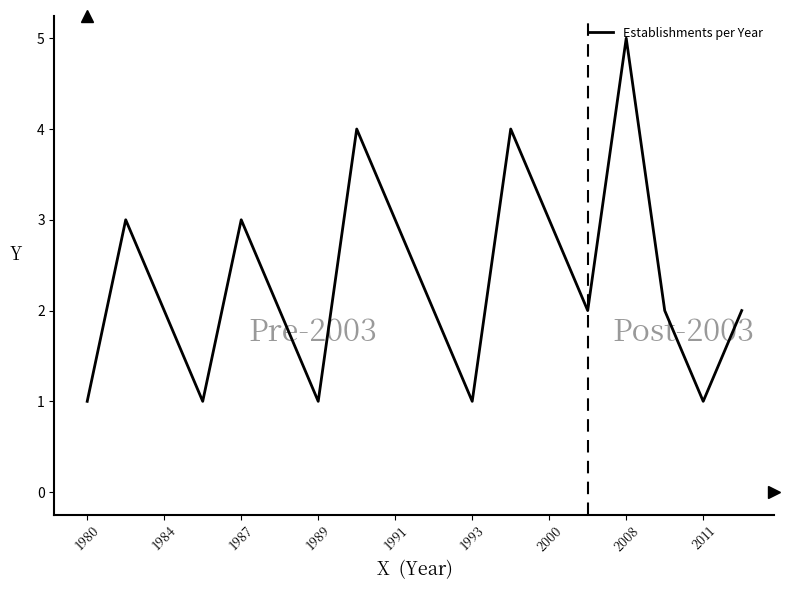

What is the difference between the maximum and second lowest values?

4